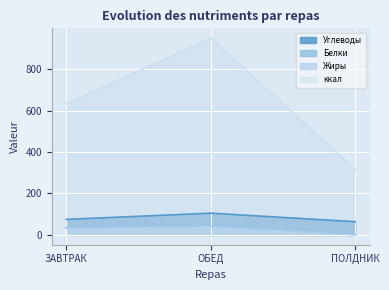

Is the value of Белки at ОБЕД greater than the value of Углеводы at ЗАВТРАК?

No